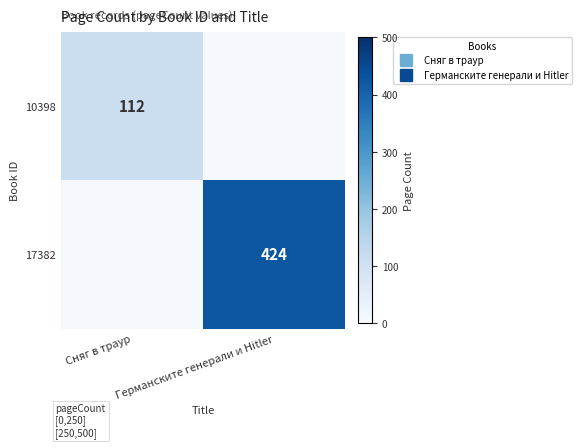

What is the average value of the 10398 series?

56